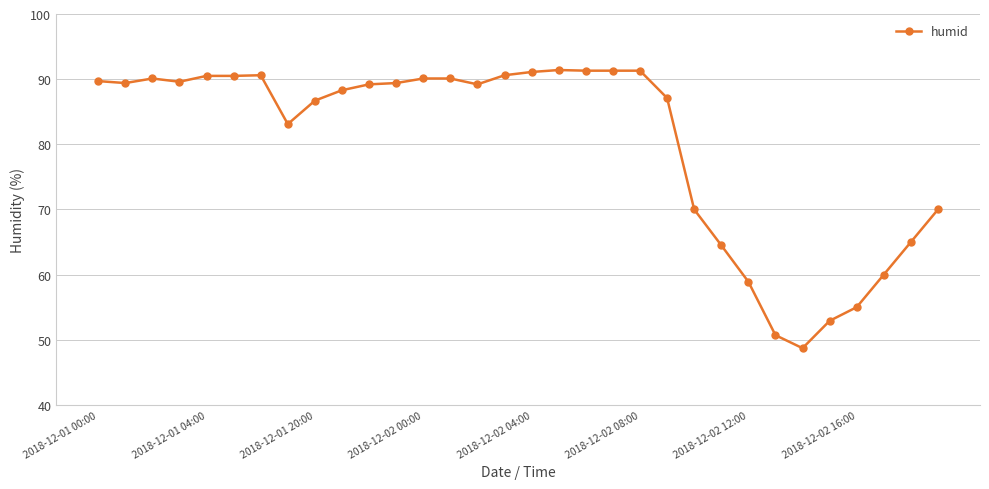

What is the greatest value displayed?

91.4